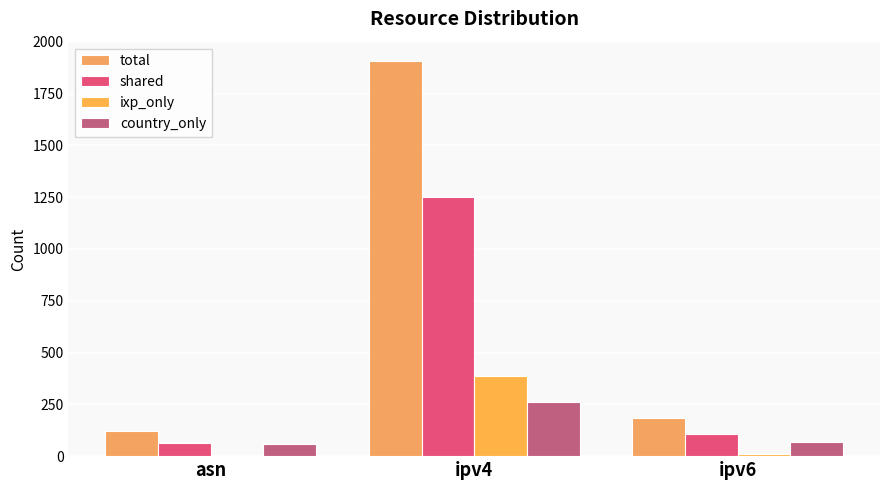

Reading right to left, list all the values displayed in this chart.

total: ipv6=186	ipv4=1905	asn=121
shared: ipv6=106	ipv4=1253	asn=61
ixp_only: ipv6=11	ipv4=389	asn=3
country_only: ipv6=69	ipv4=263	asn=57